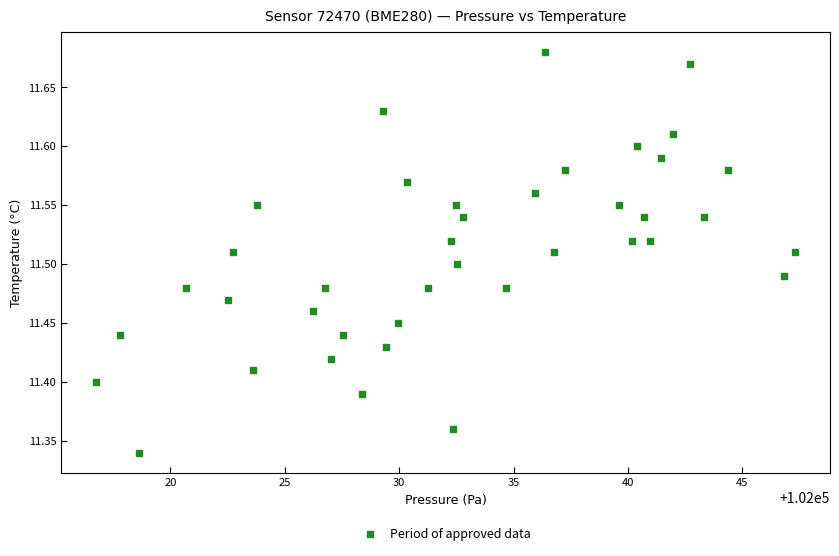

What is the range of Y values (max minus min)?

0.3